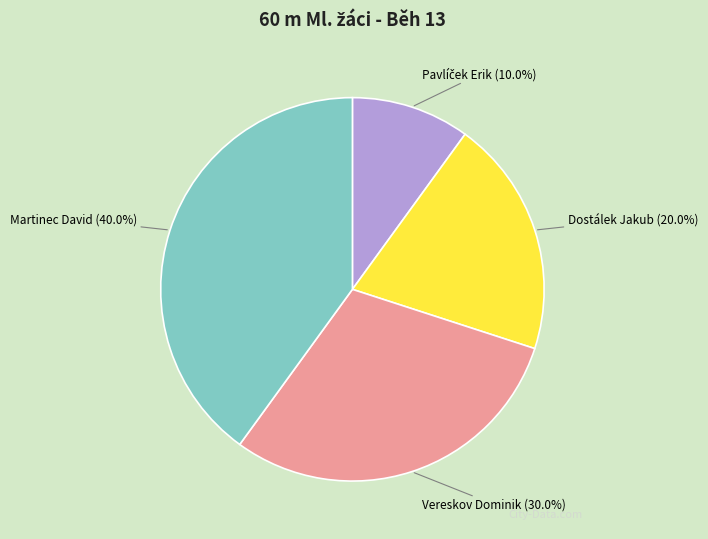

How many slices are in this pie chart?

4